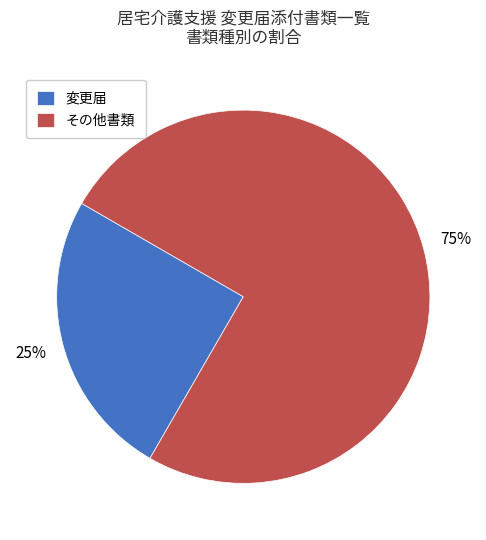

To the nearest percent, what percentage of the pie is その他書類?

75%